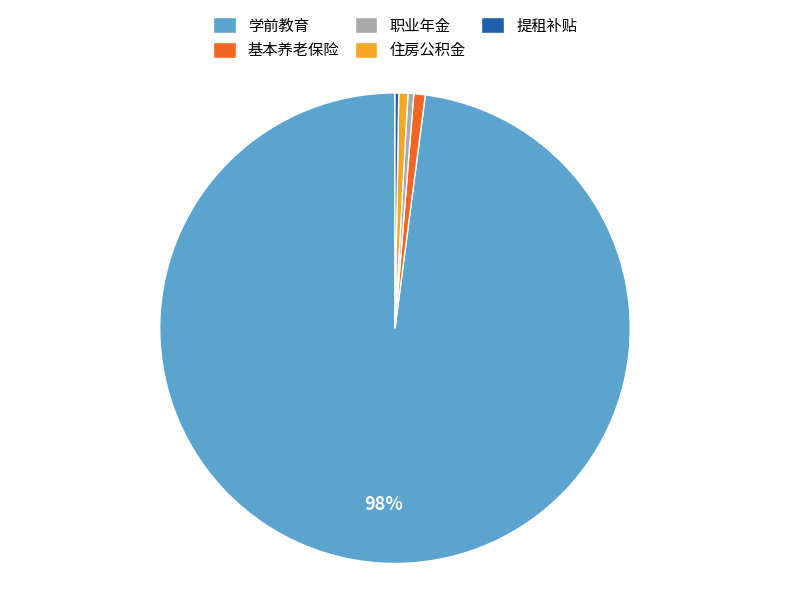

To the nearest percent, what is the difference between the largest and smallest slice percentages?

98%